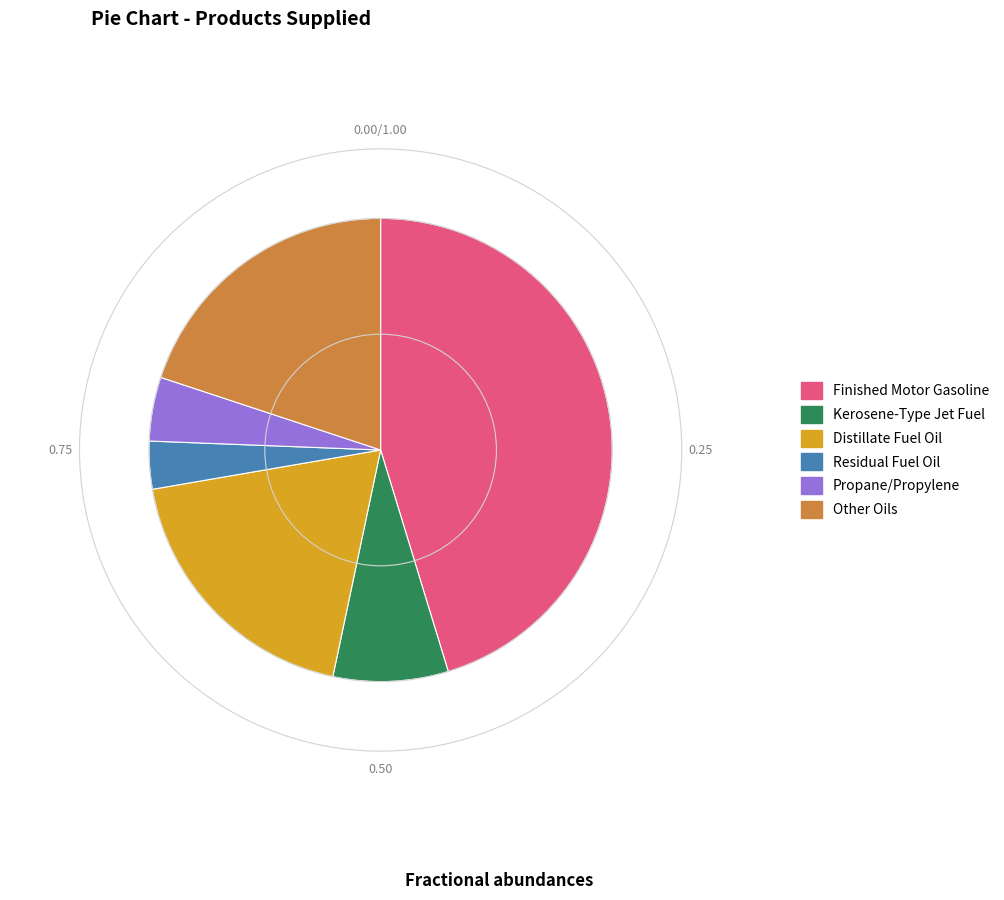

Is it true that Other Oils is 20% of the pie?

True